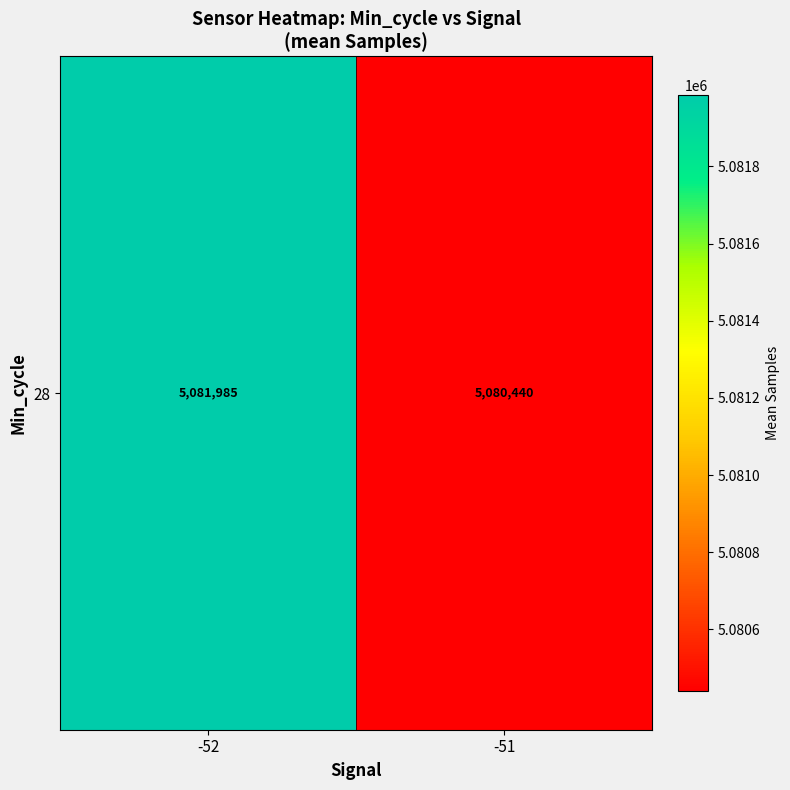

Which has a higher value, -52 or -51?

-52